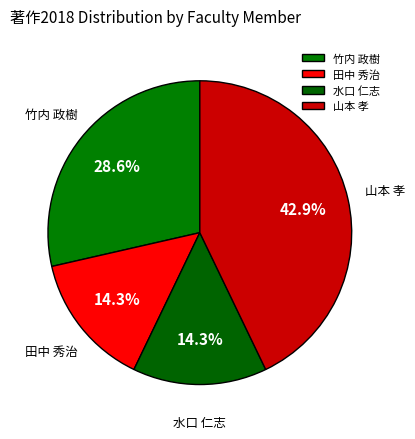

How many segments does this pie chart have?

4